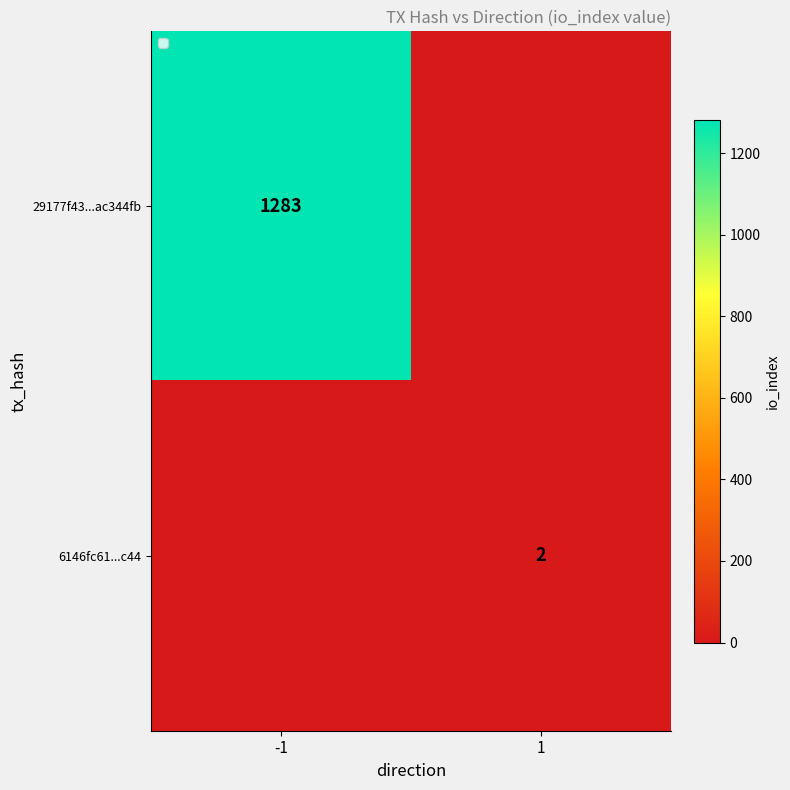

What is the spread (max minus min) of values at 1?

2